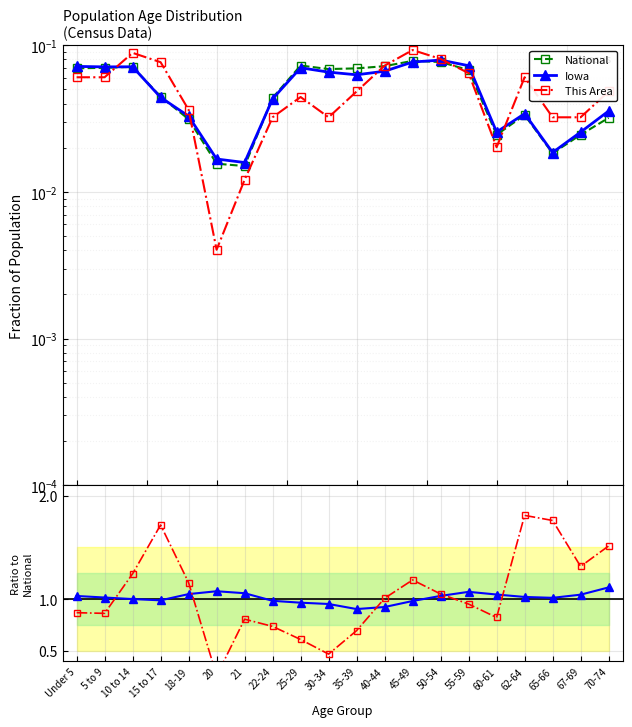

In Iowa, how many points are higher than both neighbors (excluding endpoints)?

4